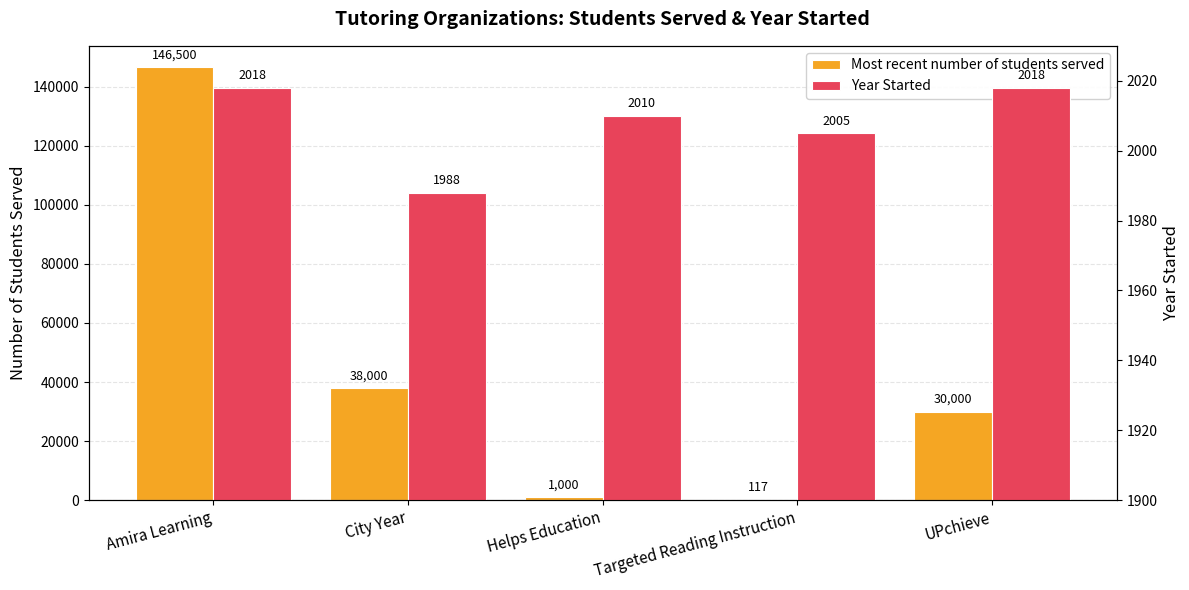

Which series has the widest spread of values?

Most recent number of students served